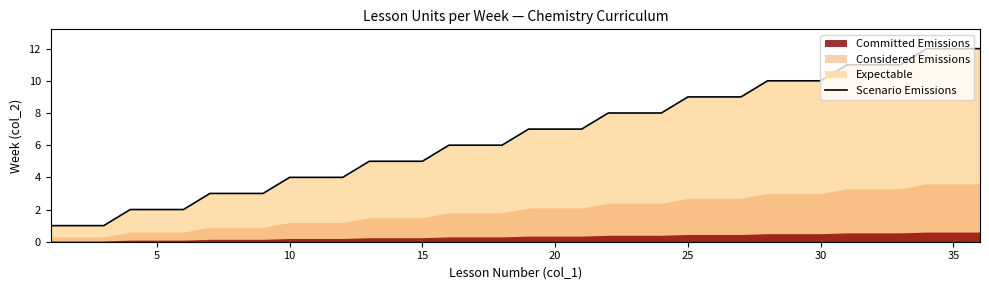

What is the maximum value for Scenario Emissions?

12